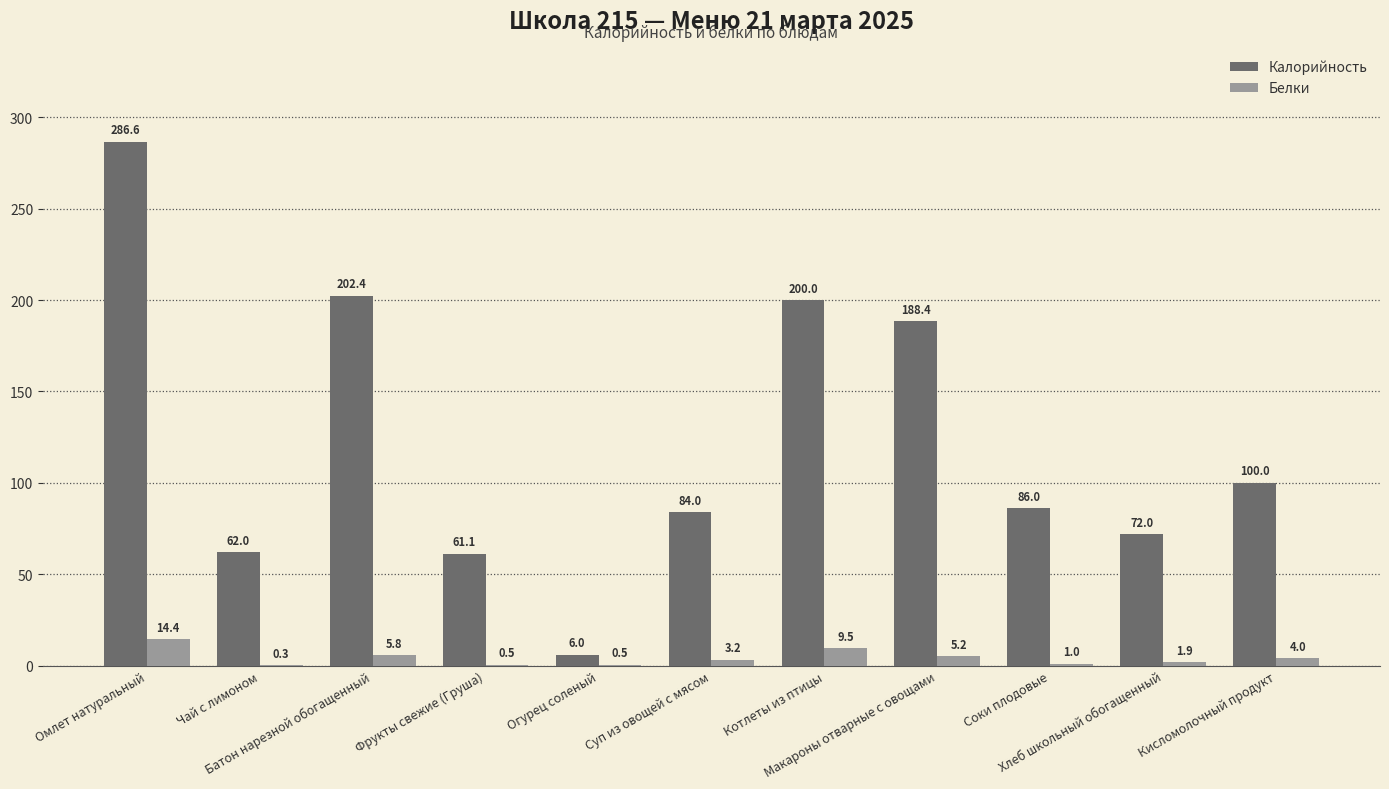

What is the greatest value displayed?

286.6